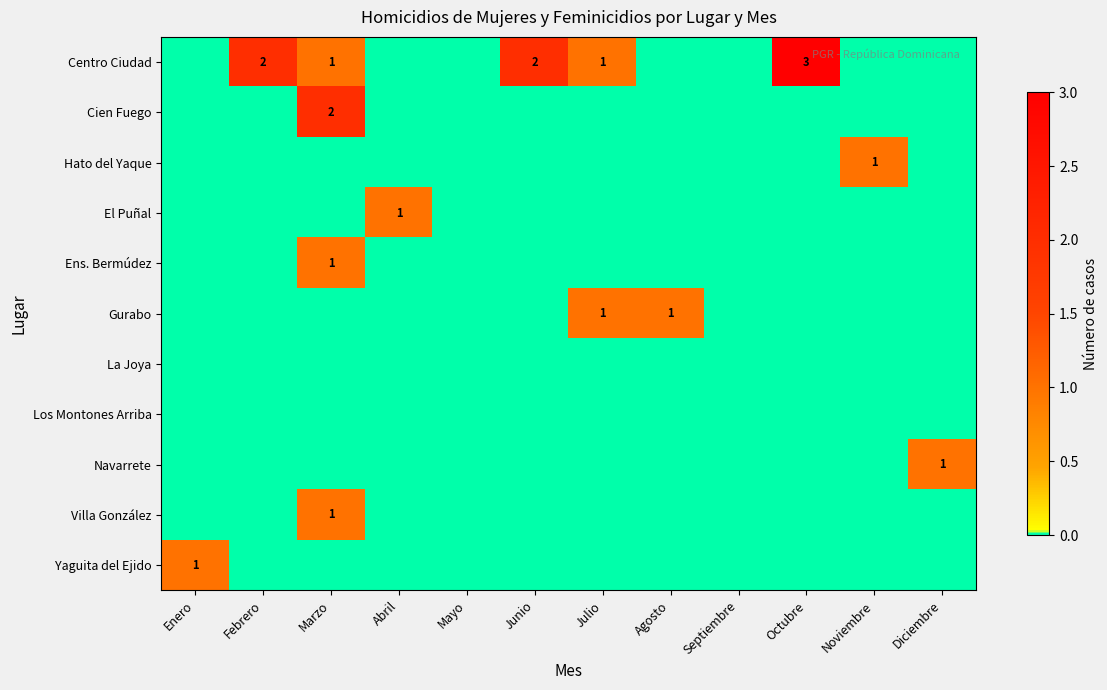

Is it true that Gurabo equals 0 at Agosto?

False